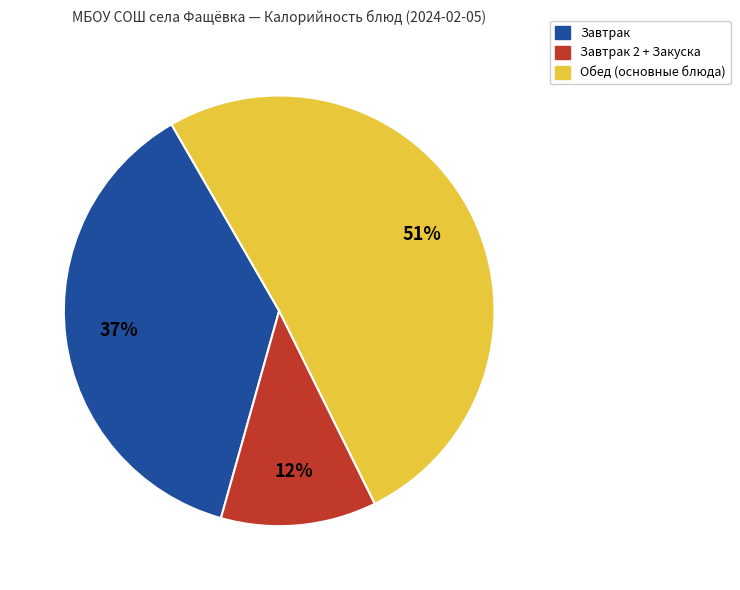

Is there a majority slice in this chart?

Yes